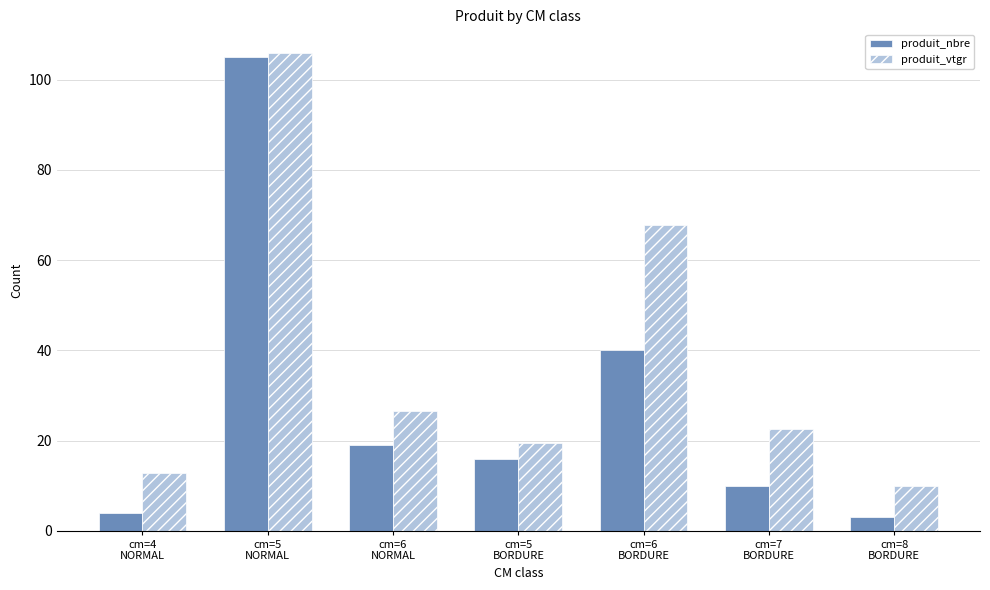

How many data points does each series have?

7